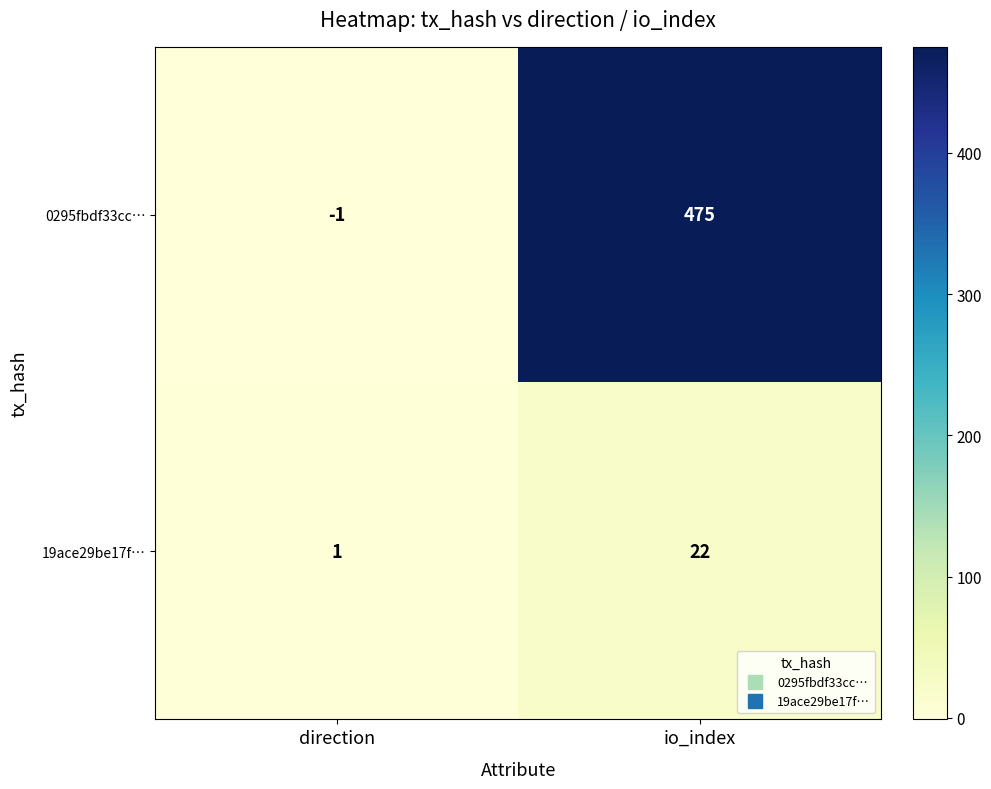

Where is 19ace29be17f… nearest to the value 11?

direction